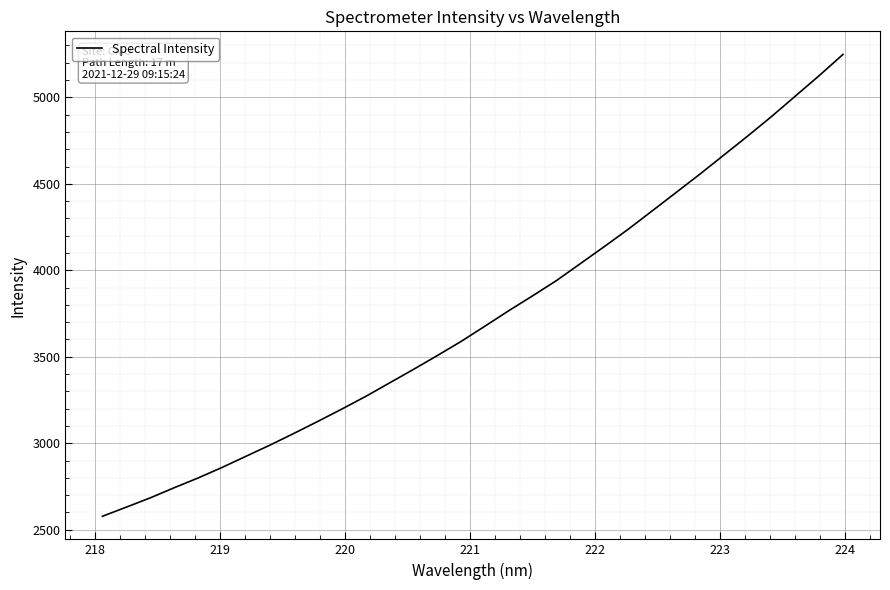

What is the maximum value shown in the chart?

5248.1